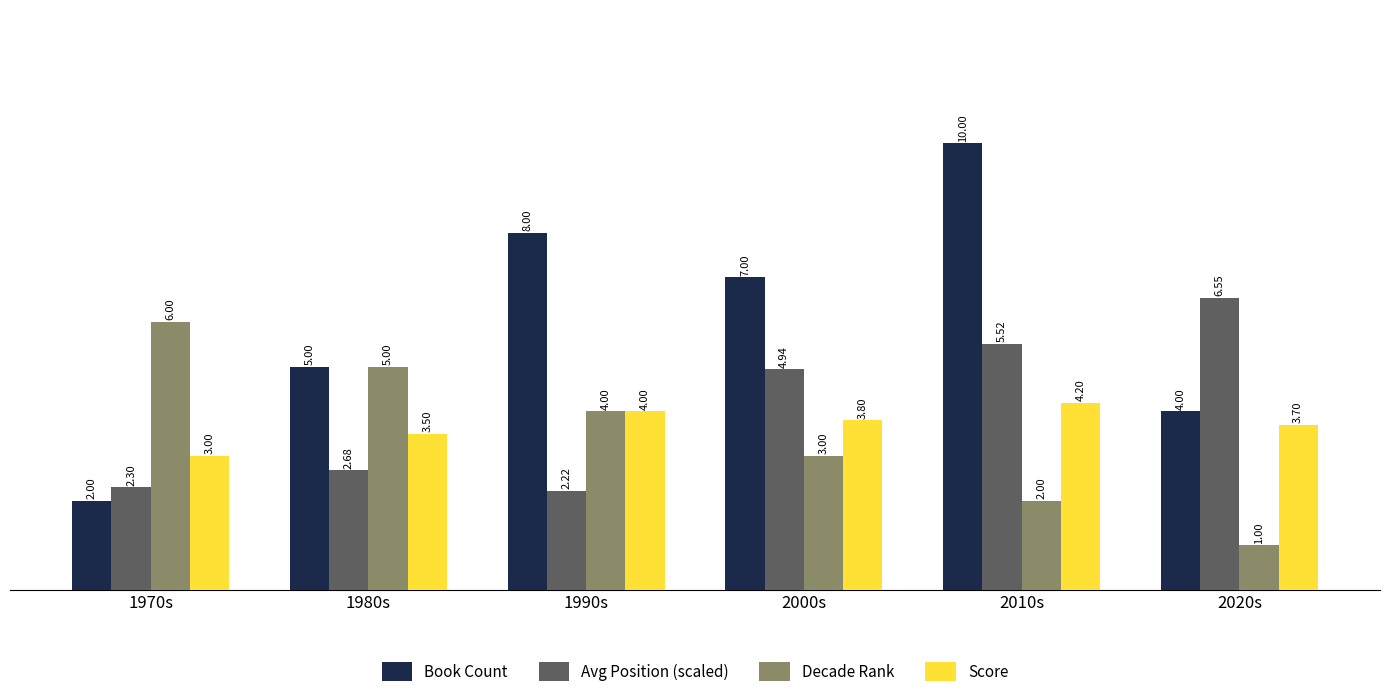

What are all the series names shown in the legend?

Book Count, Avg Position (scaled), Decade Rank, Score